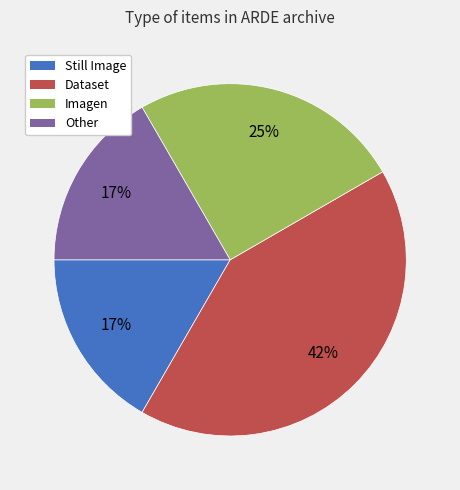

Is there any slice that represents more than half of the pie?

No